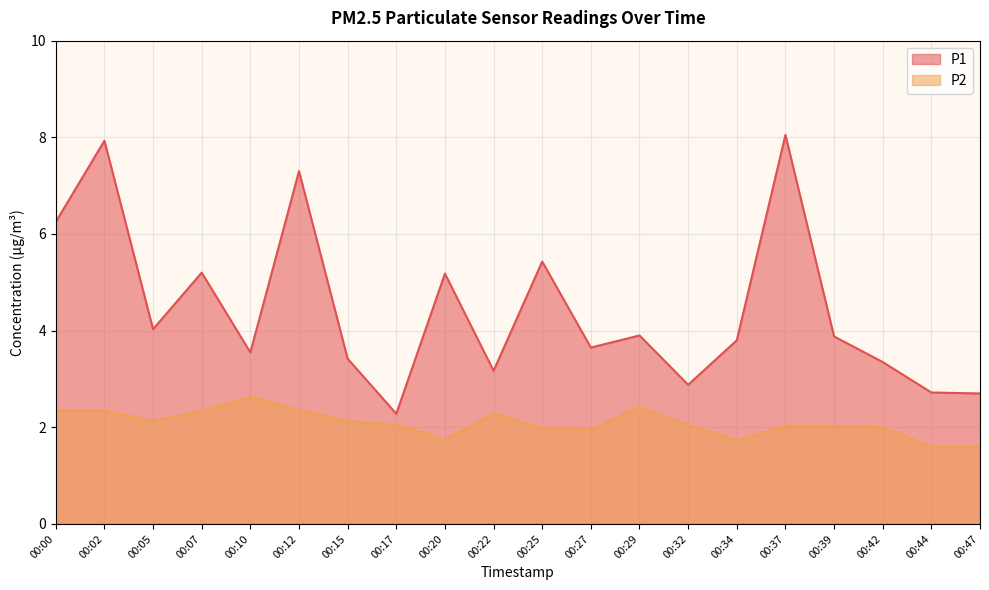

What is the greatest value displayed?

8.1